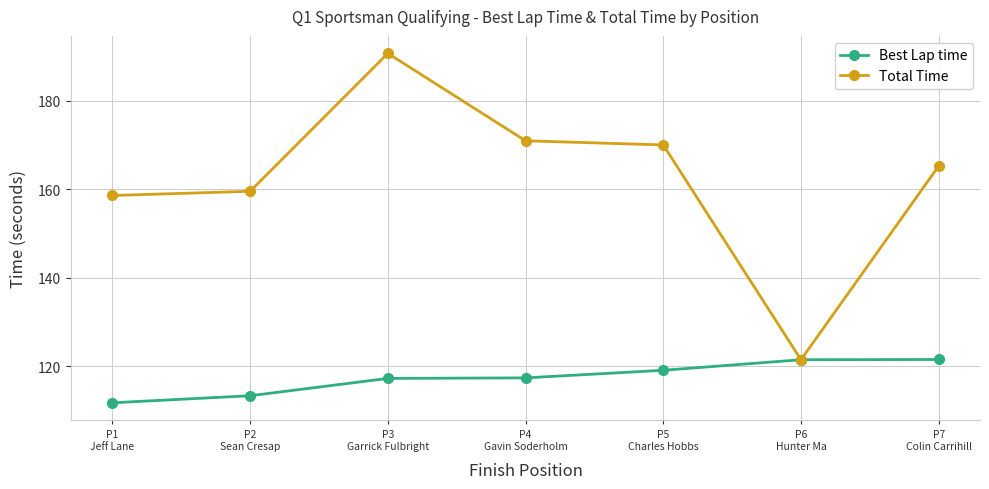

What is the total value across all series at P4
Gavin Soderholm?

288.4